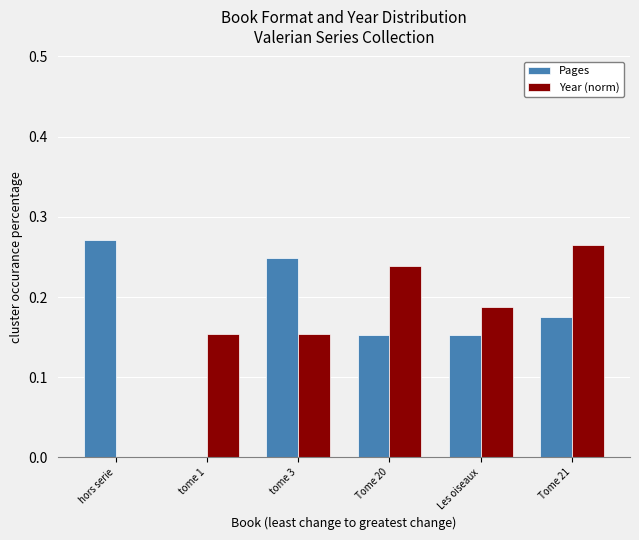

What is the total value across all series at Tome 21?

0.4